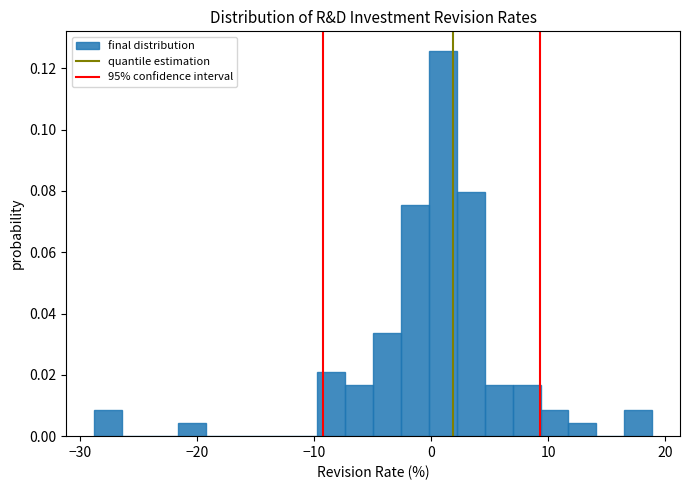

Read against the x-axis, roughly where is the centre of the tallest bar?

1